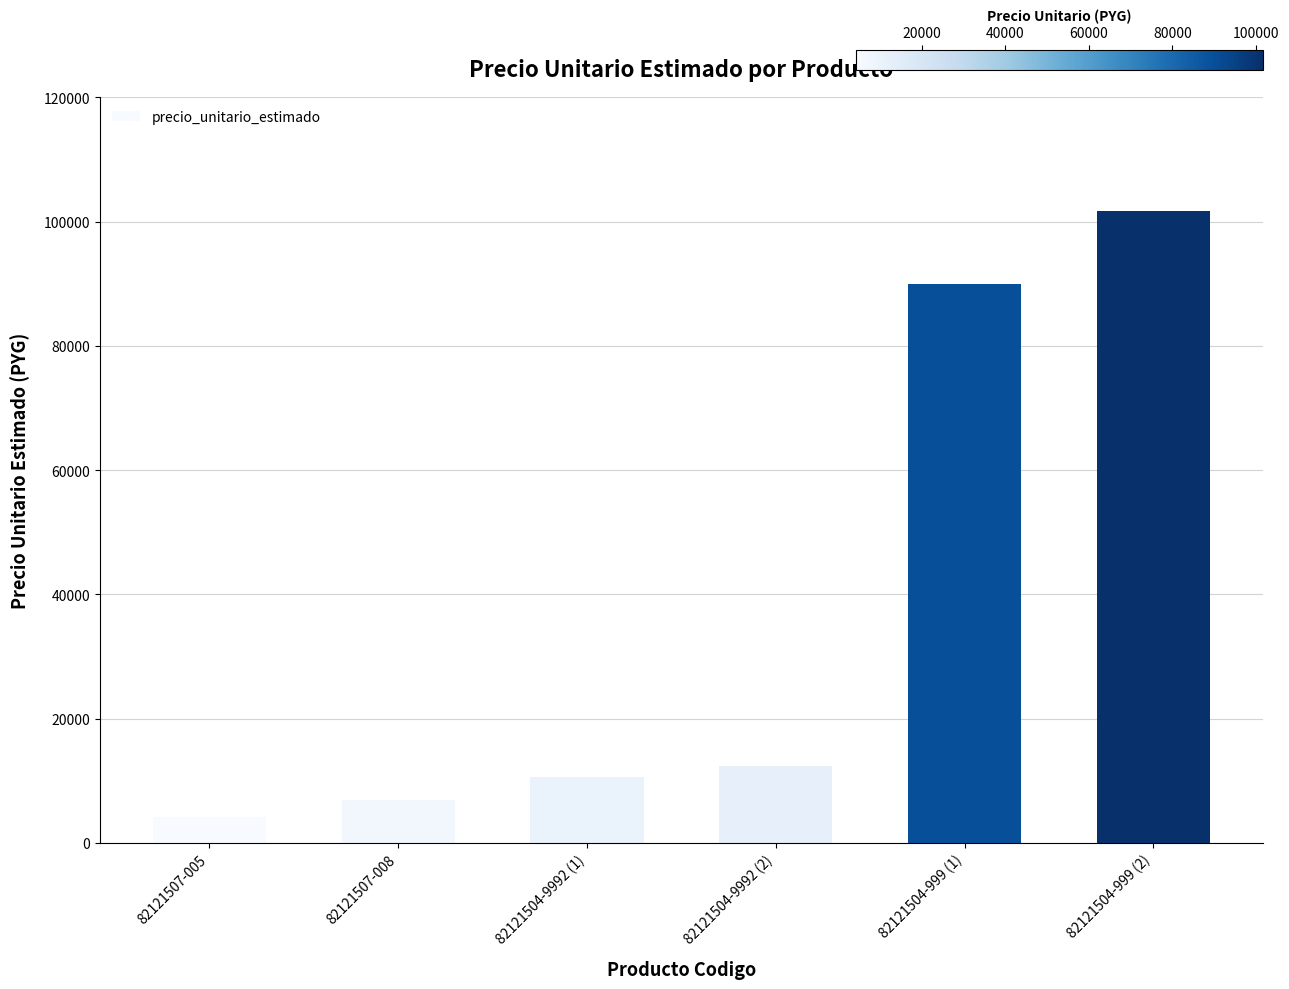

How many bars are there in total?

6